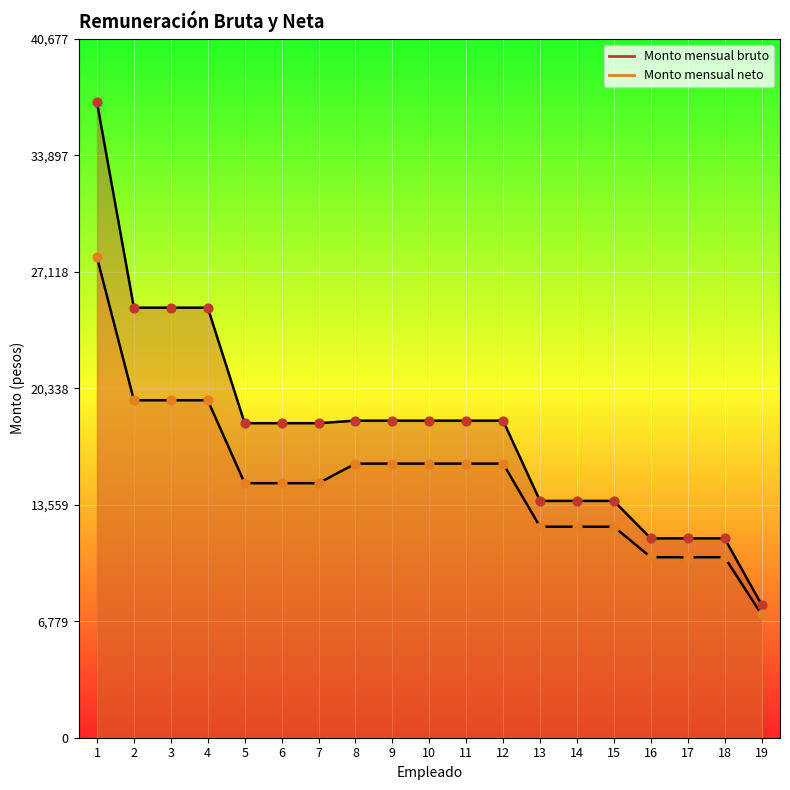

Which series reaches the minimum Y coordinate?

Monto mensual neto